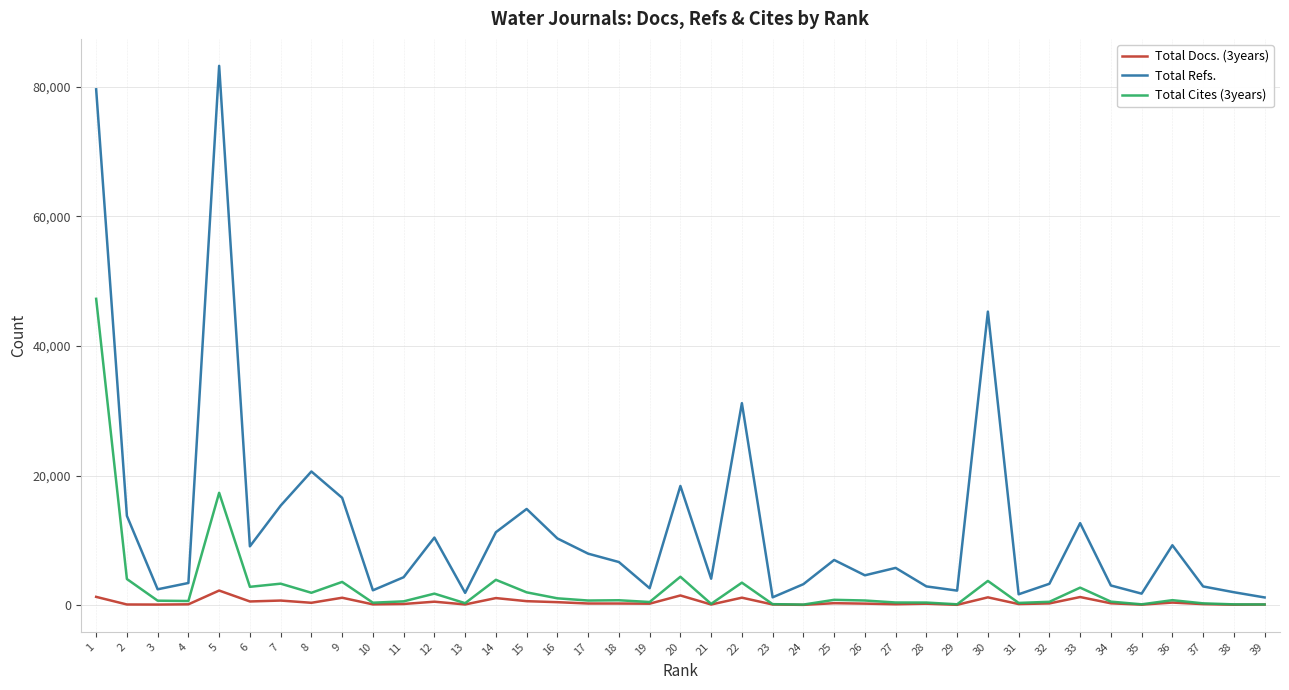

The Total Cites (3years) series shows 1062 at 16. True or false?

True